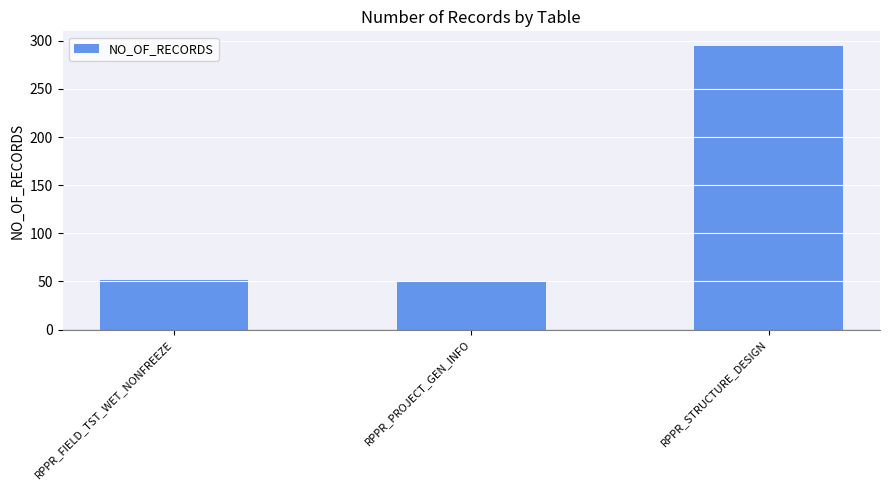

What is the value of the 2nd bar from the left?

50